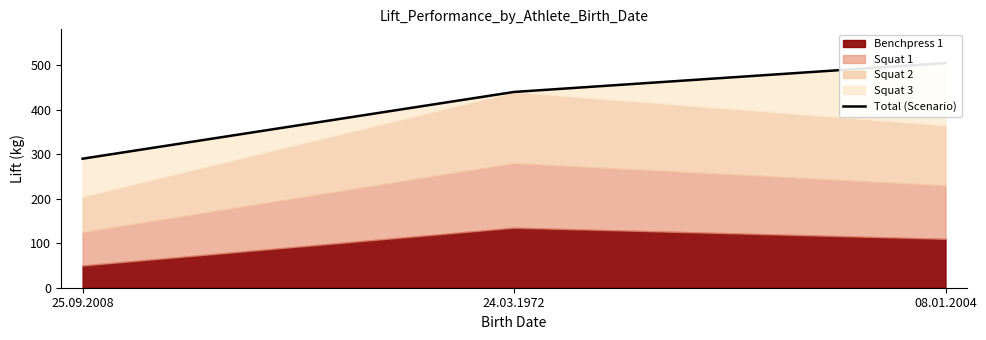

Between 08.01.2004 and 25.09.2008, which is larger?

08.01.2004